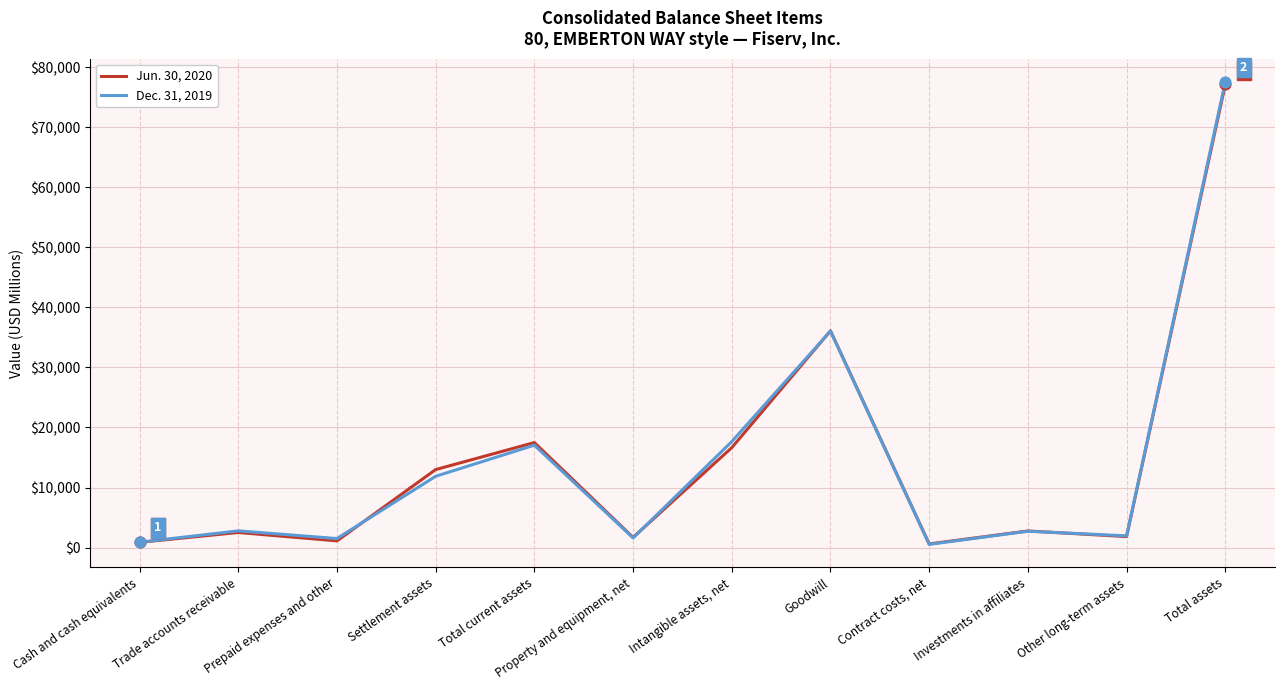

Is the value of Jun. 30, 2020 at Goodwill greater than the value of Dec. 31, 2019 at Trade accounts receivable?

Yes